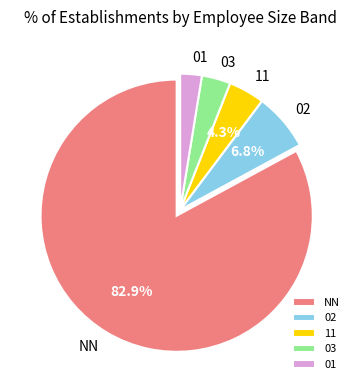

Which slice is the largest?

NN